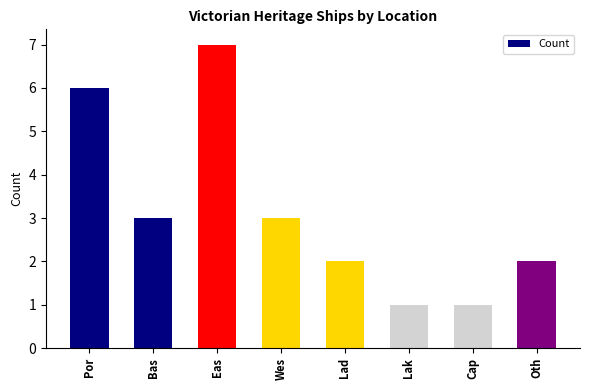

Approximately how many times larger is the value at Bas compared to Lak?

3.0